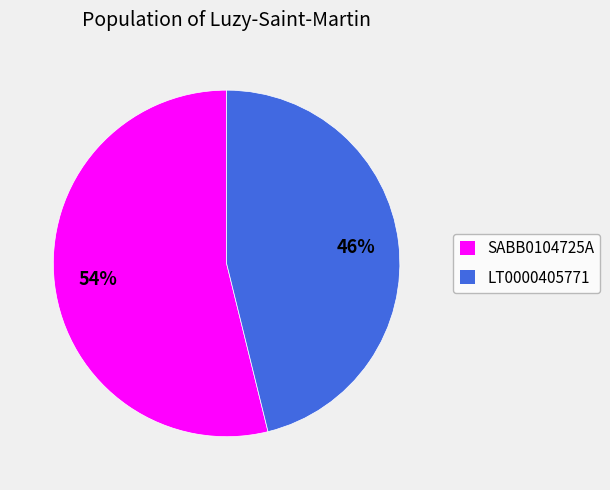

To the nearest percent, what is the difference between the largest and smallest slice percentages?

8%